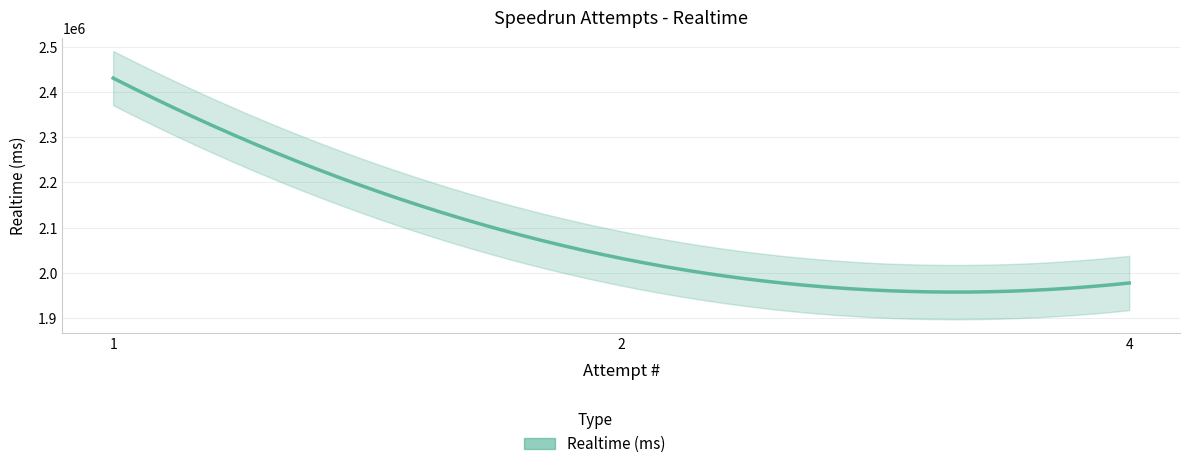

The chart shows a value of 3252629 at 1. True or false?

False